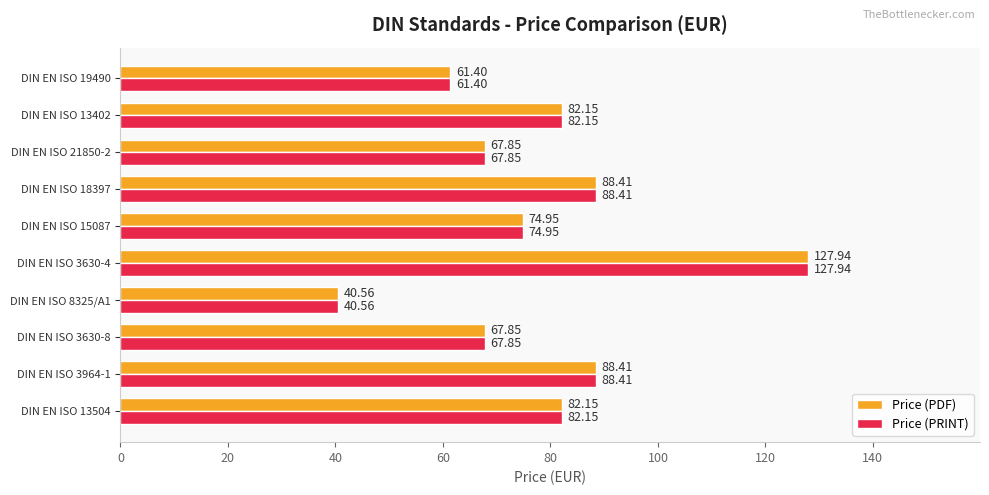

What is the lowest value of the Price (PRINT) series?

40.6